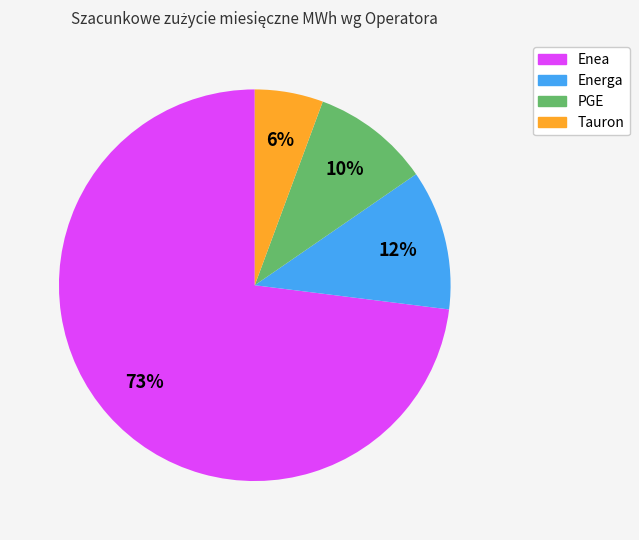

How many segments does this pie chart have?

4